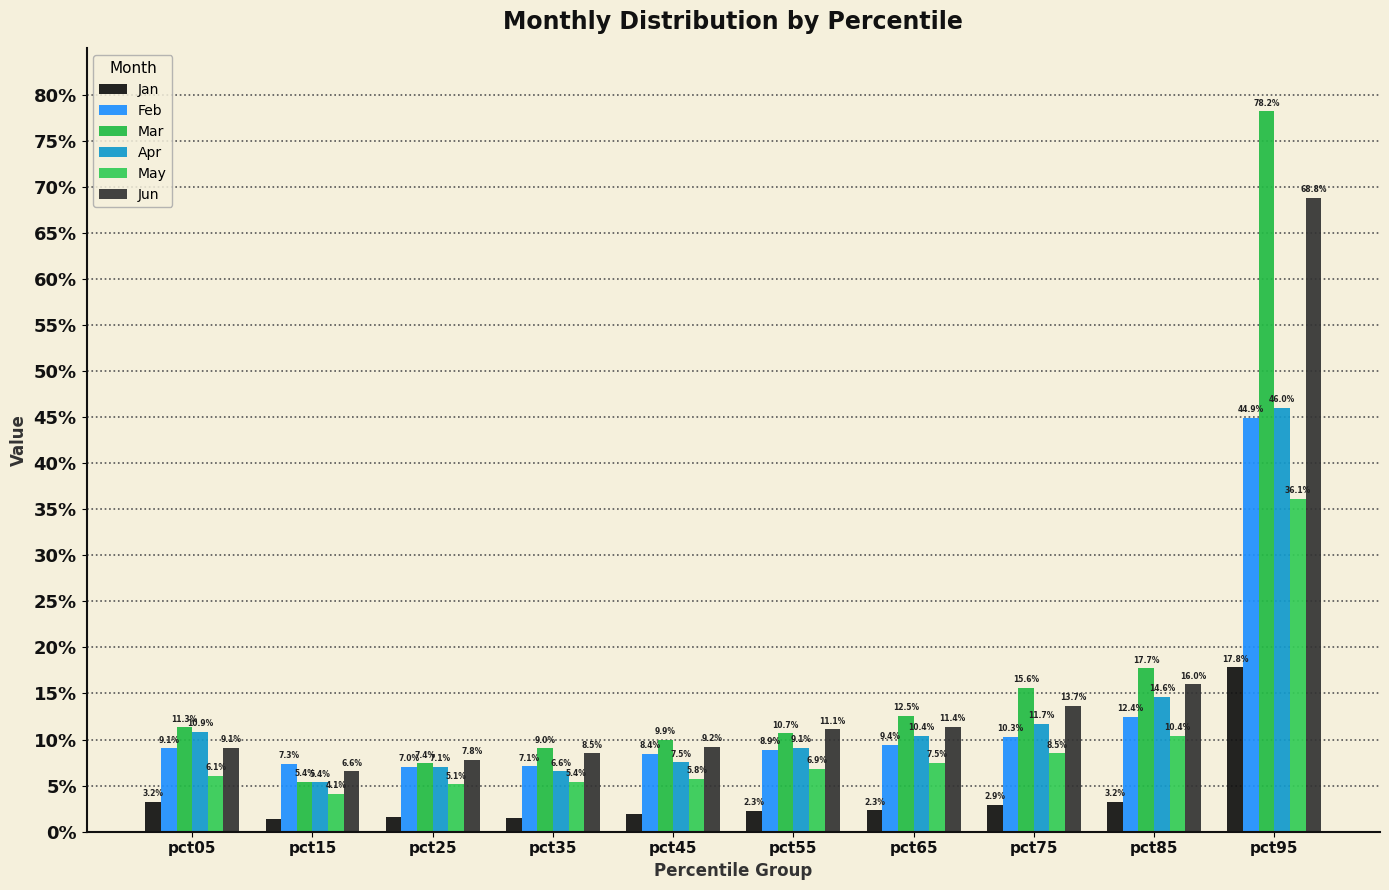

Are the bars horizontal?

No